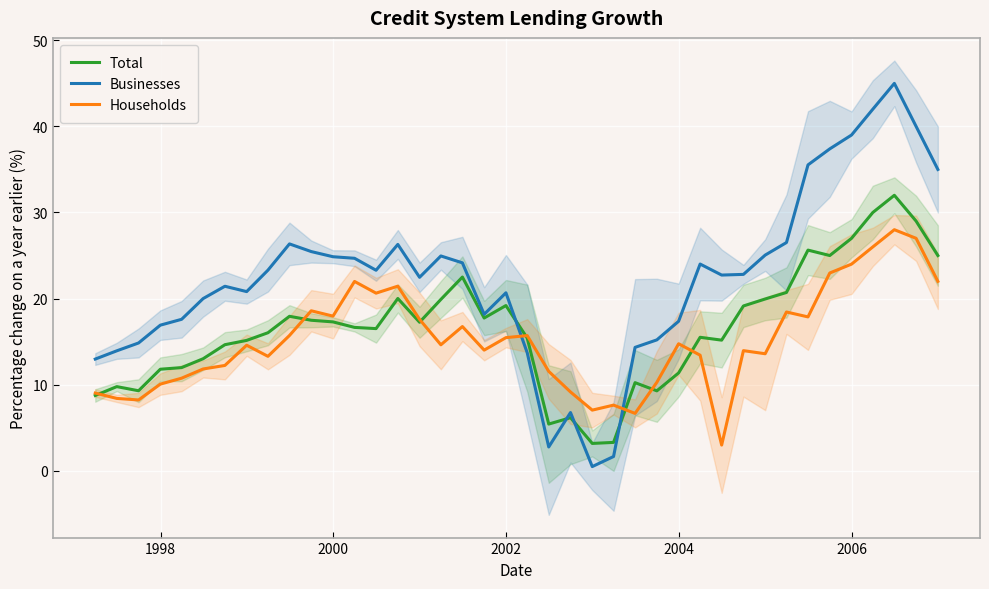

What are all the series names shown in the legend?

Total, Businesses, Households